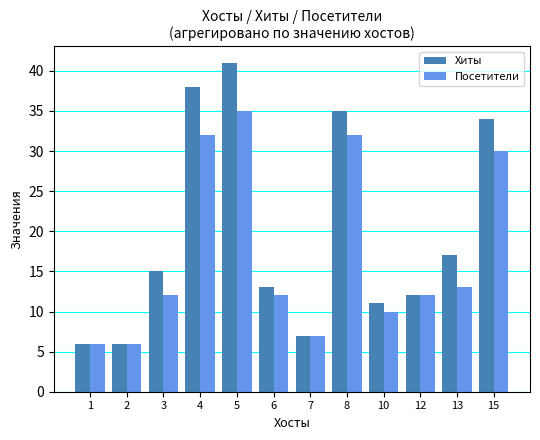

How many distinct data groups are displayed?

2